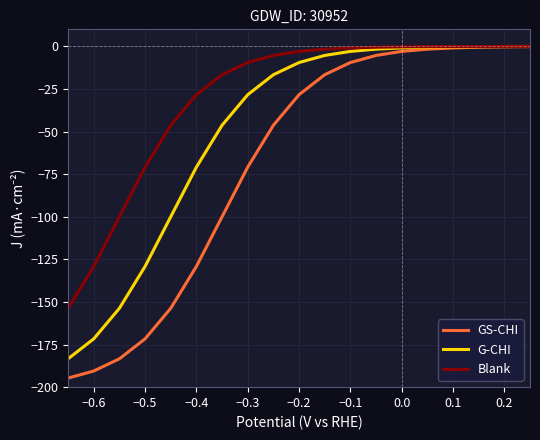

Which series has the largest range (max minus min)?

GS-CHI